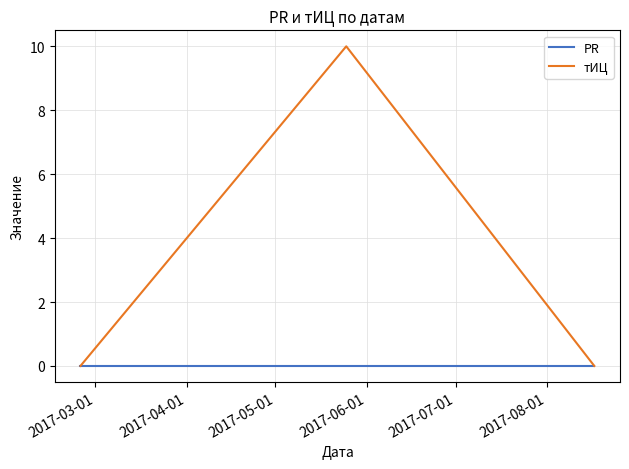

What is the highest value of the тИЦ series?

10